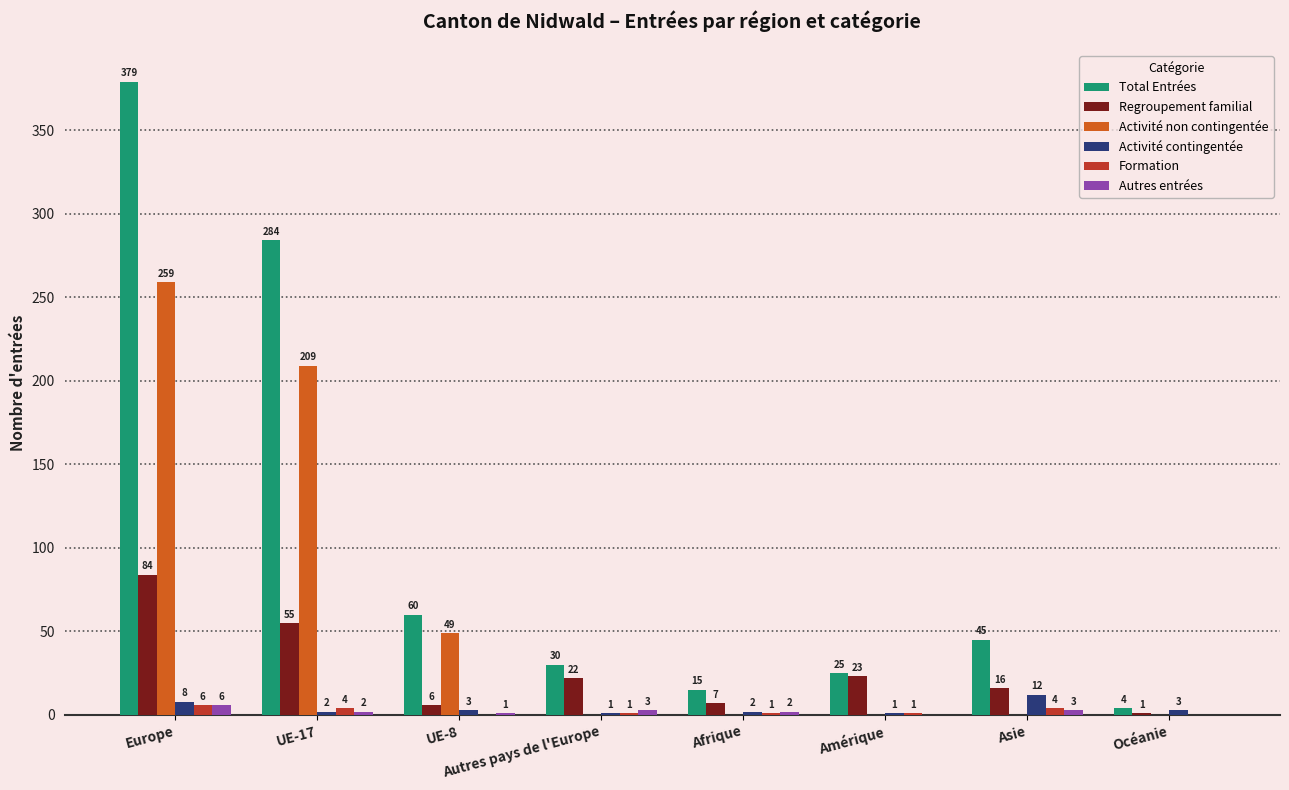

Which label corresponds to the largest value in the chart?

Europe